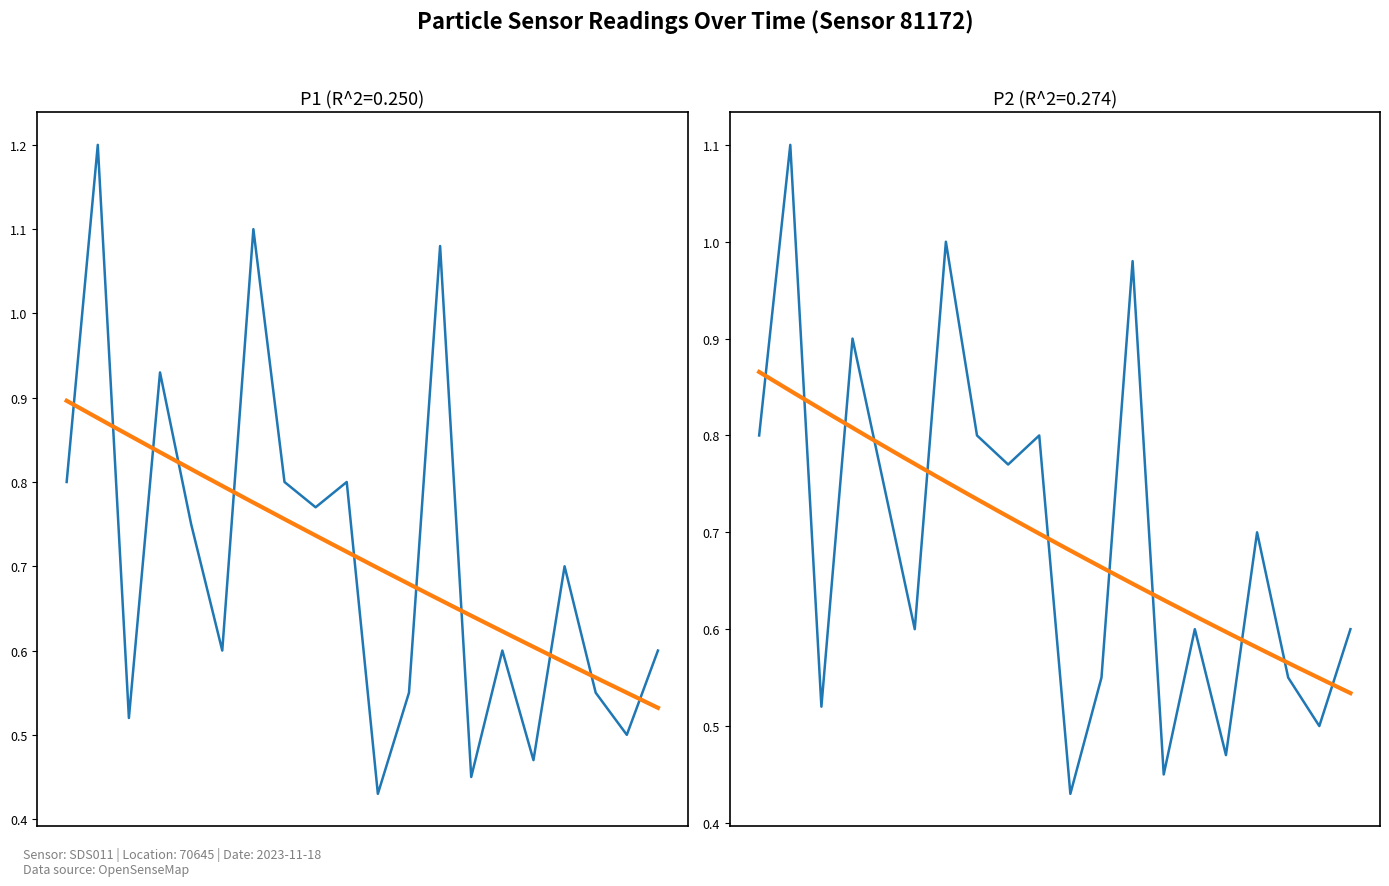

True or false: P1 has a value of 1.2 at 7.

False